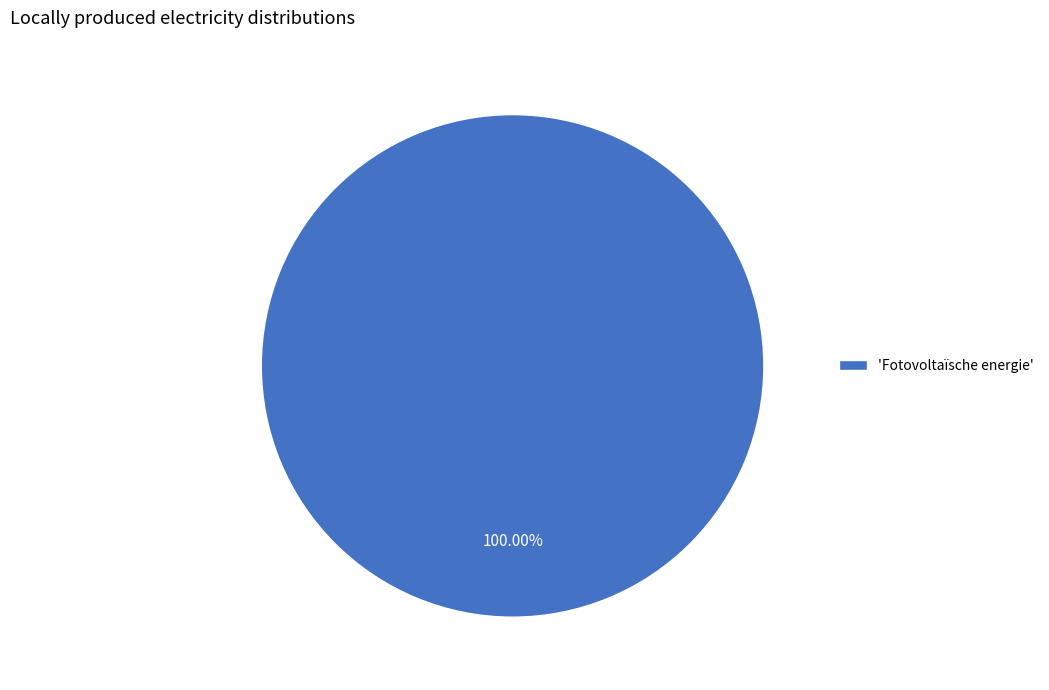

How many segments does this pie chart have?

1